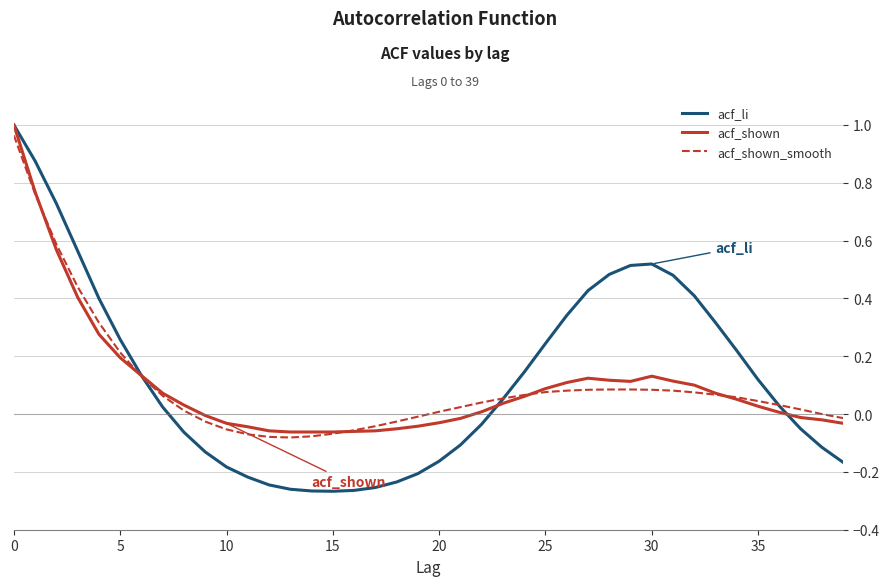

Which series has the largest range (max minus min)?

acf_li